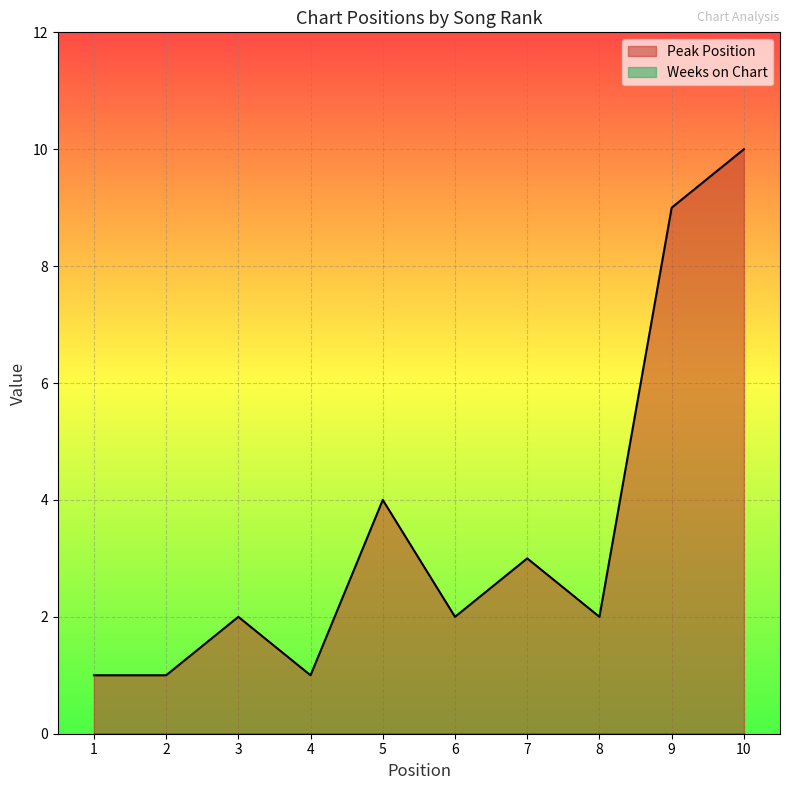

True or false: the data shows 4 at 5.

True